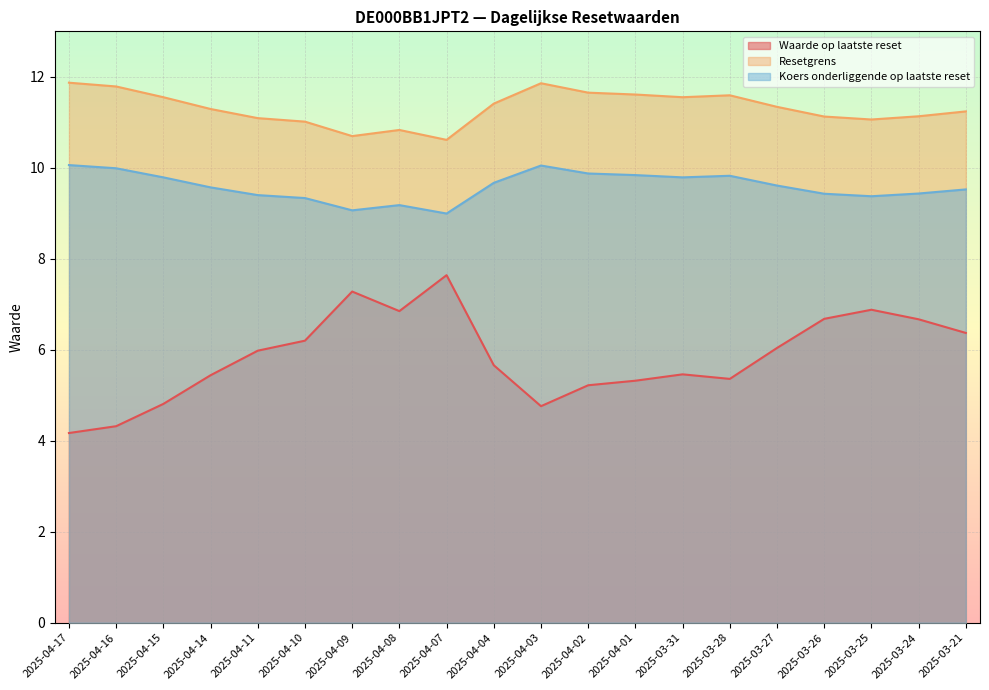

What position from the right is 2025-03-24?

2